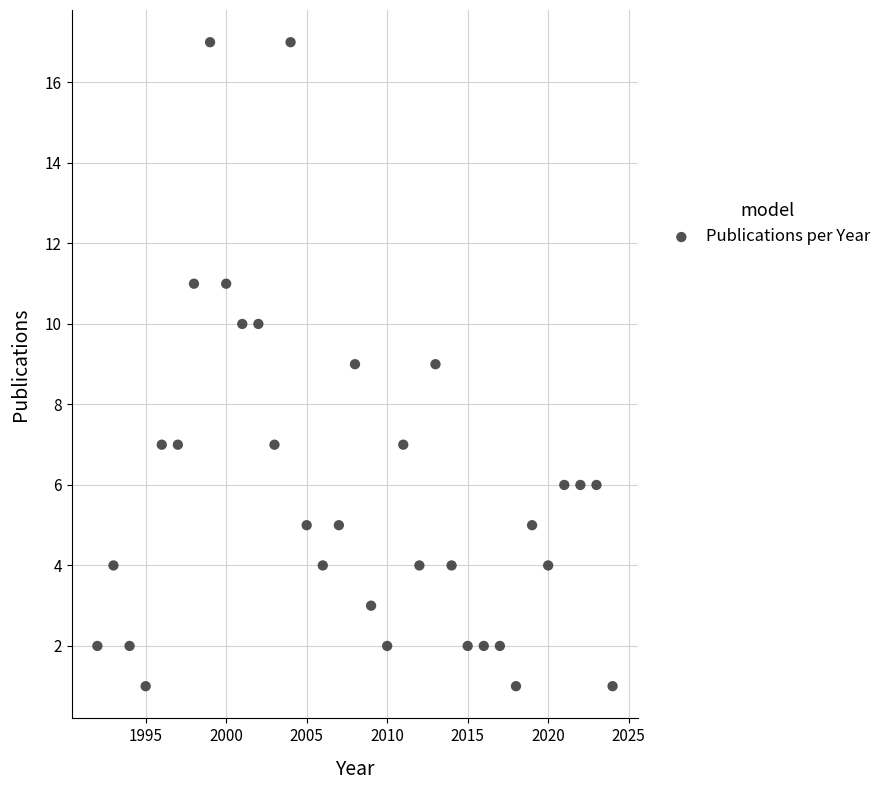

What is the range of Y values (max minus min)?

16